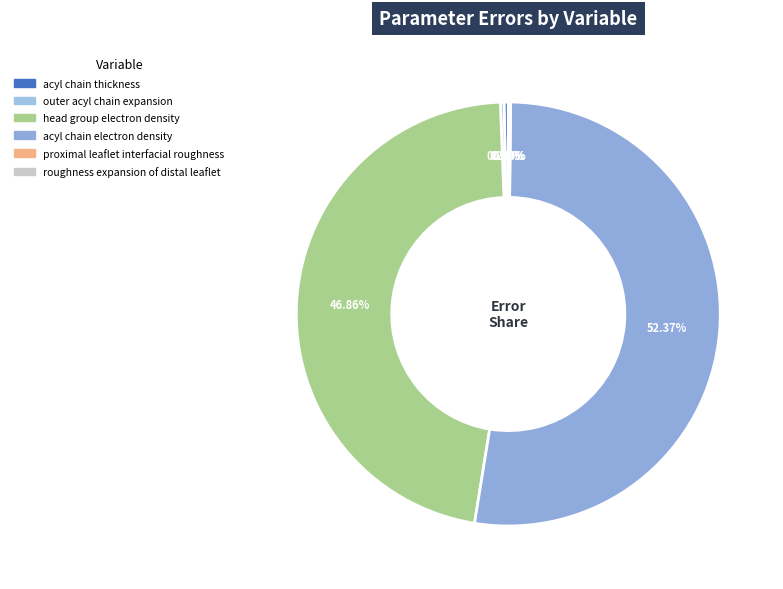

How many segments does this pie chart have?

6